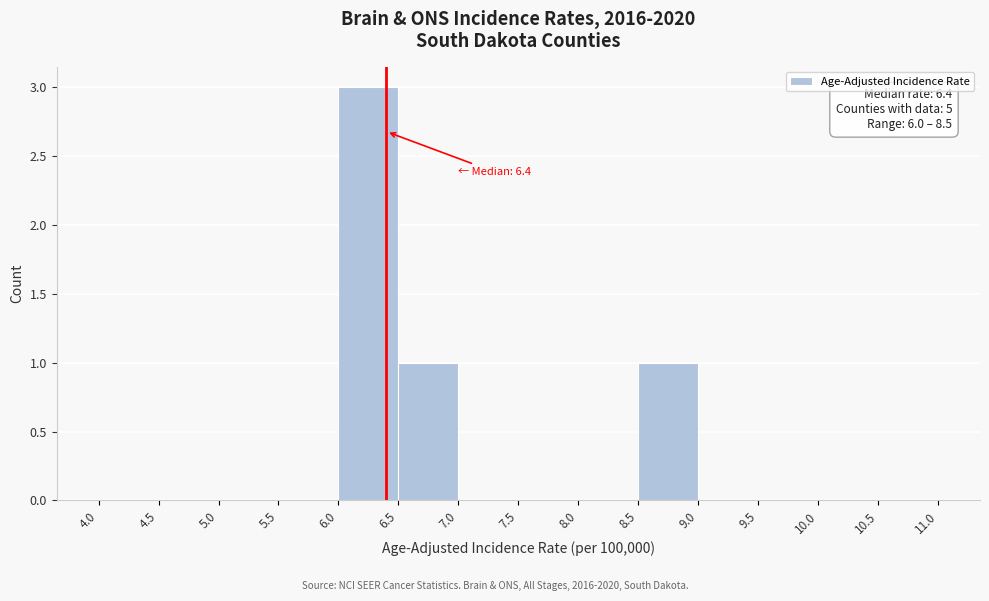

Which range on the x-axis has the tallest bar?

6.0 to 6.5